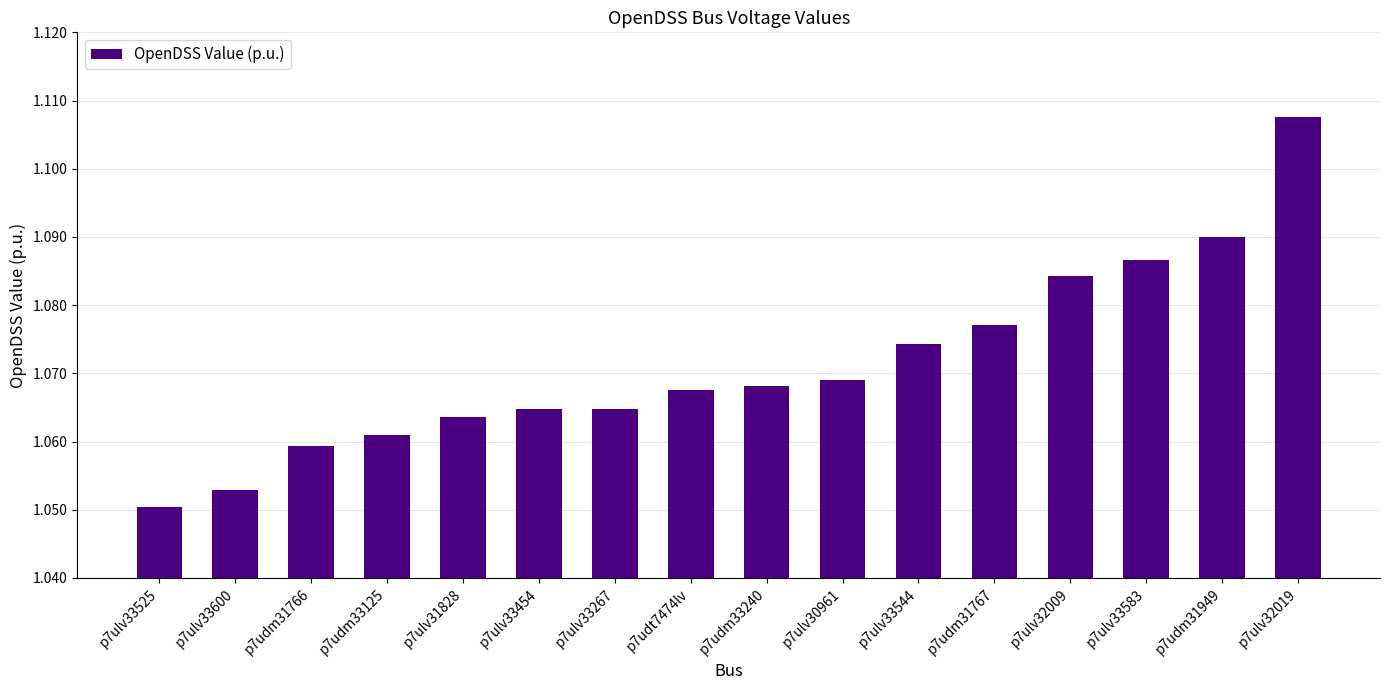

Between p7ulv33600 and p7udm33125, which is larger?

p7udm33125